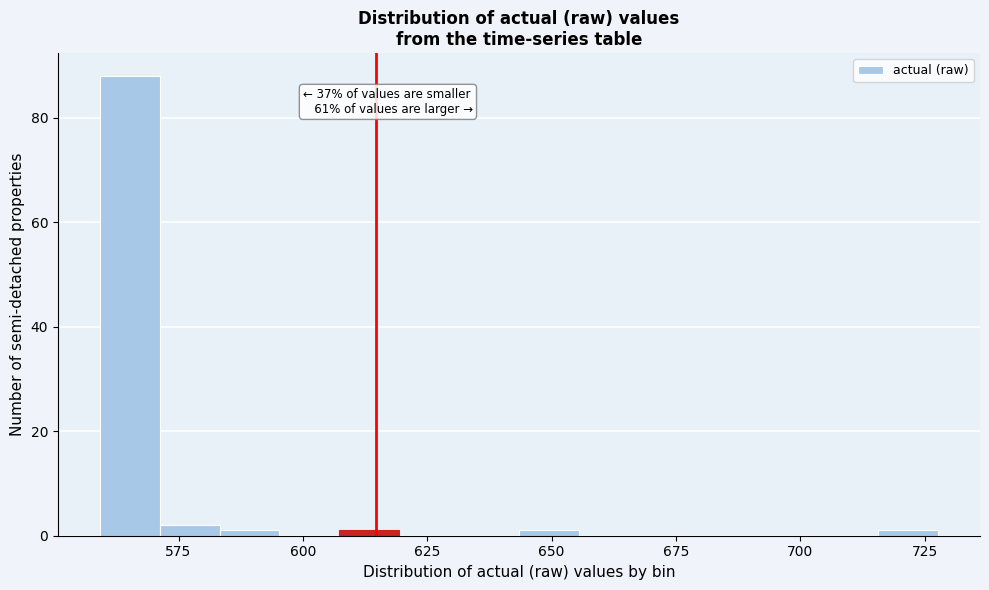

Read against the x-axis, roughly where is the centre of the tallest bar?

565